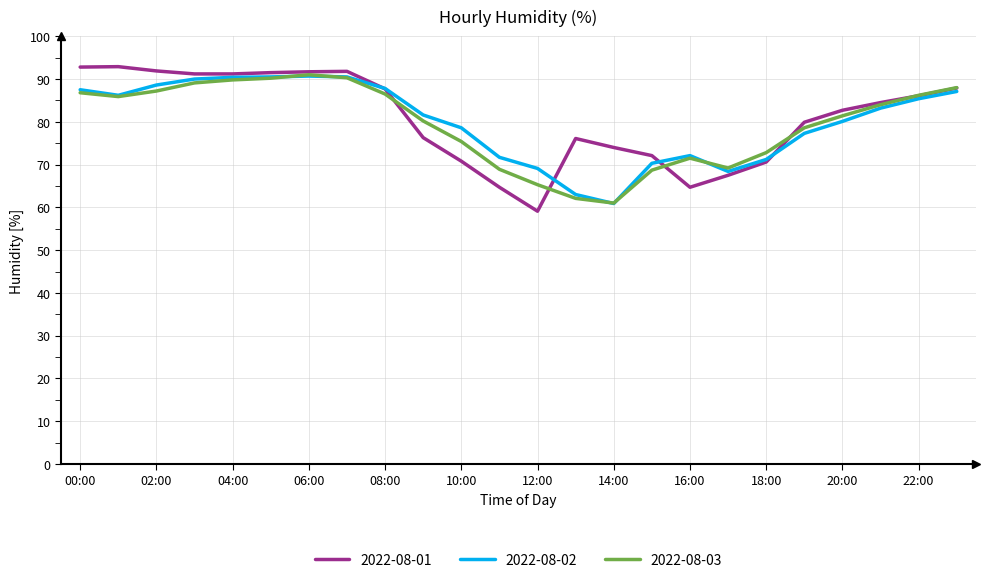

What is the sum of all 2022-08-02 values?

1922.2